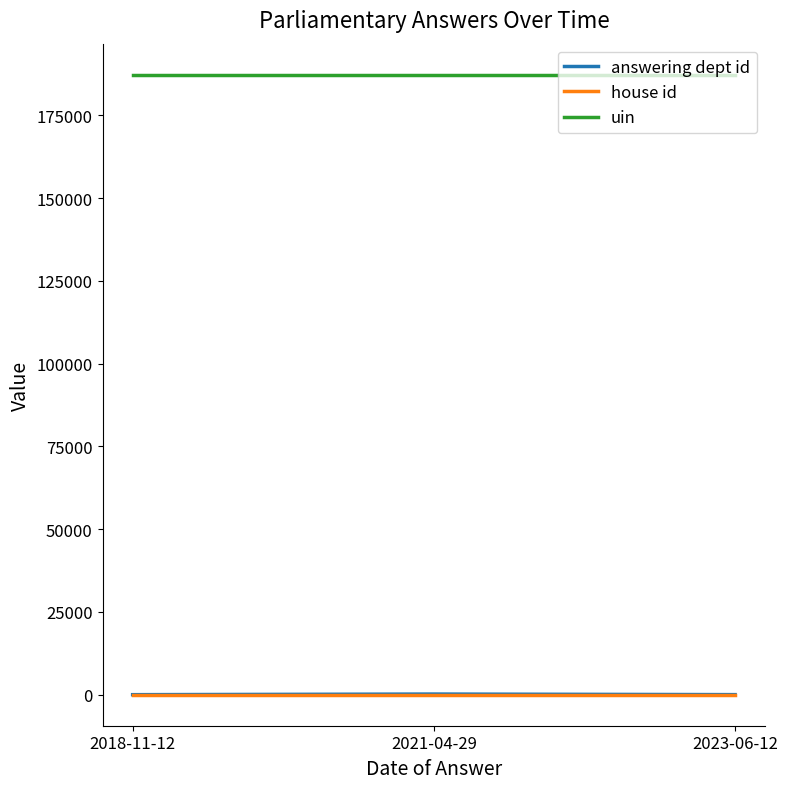

What is the minimum value for uin?

187296